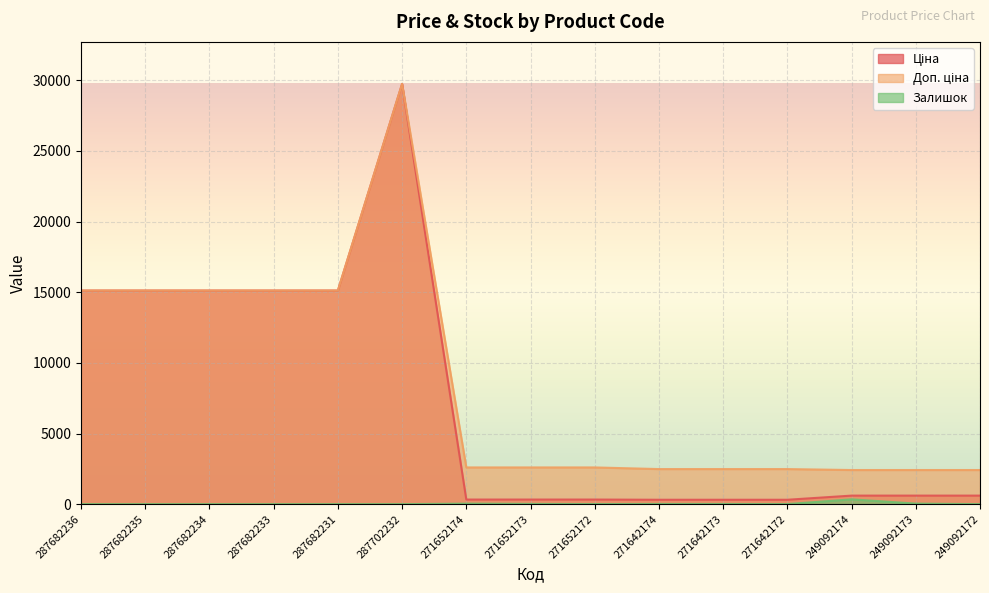

How many lines are shown in the chart?

3